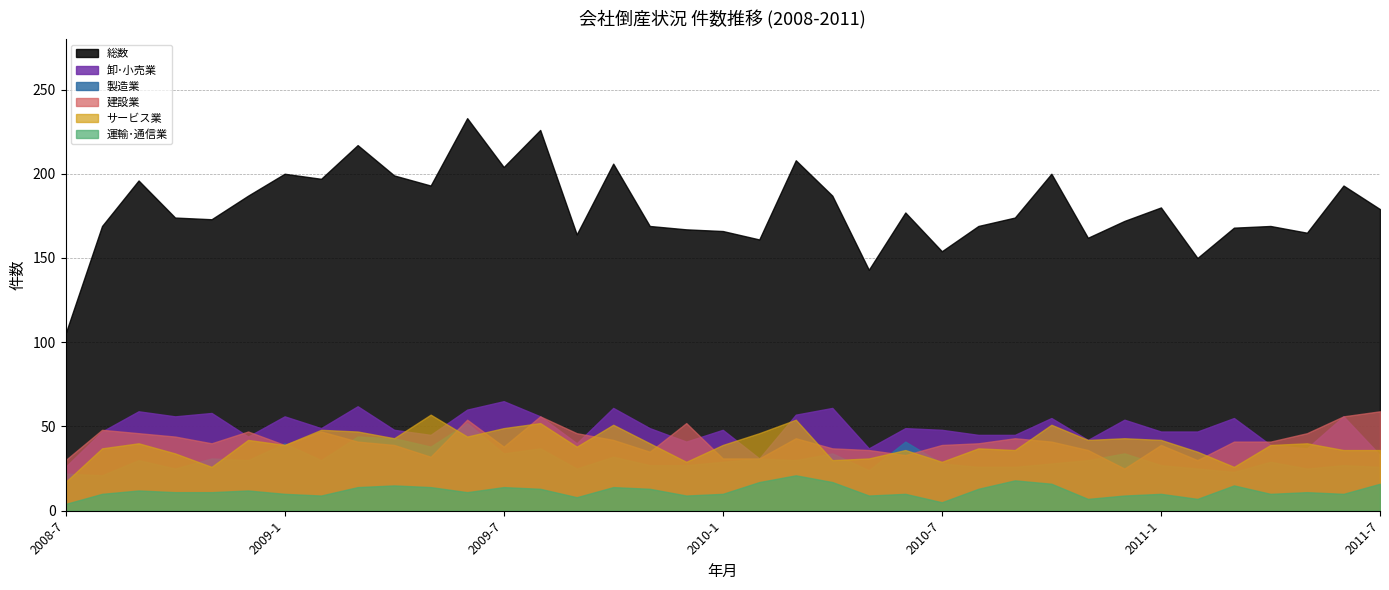

Which series changed the most between 2009-4 and 2009-12?

総数